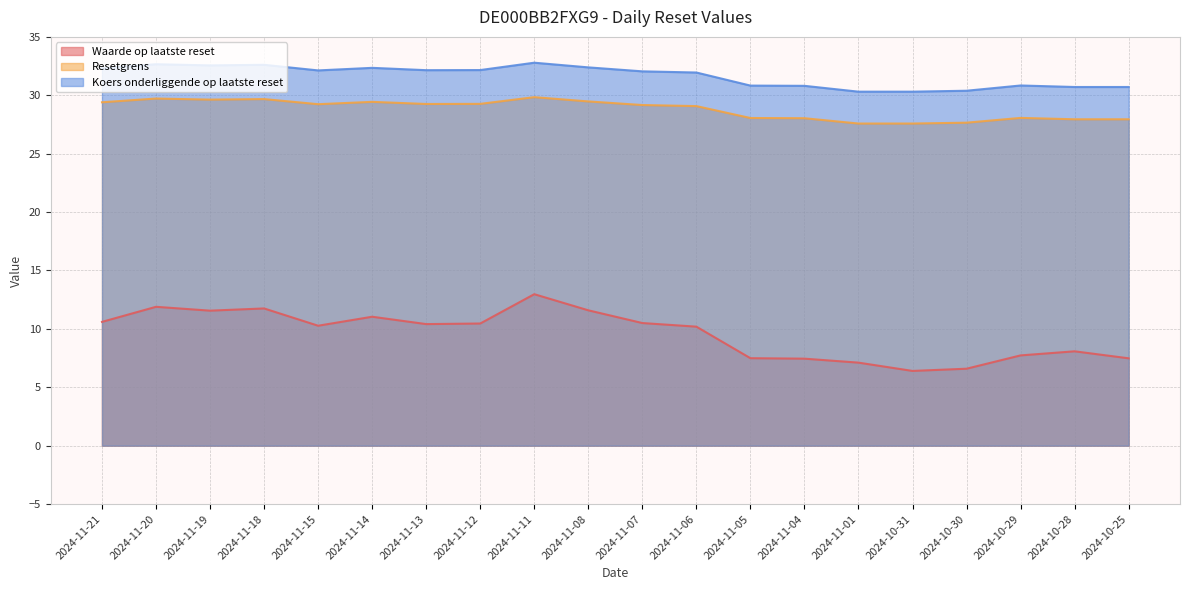

True or false: Koers onderliggende op laatste reset and Resetgrens cross at least once.

False